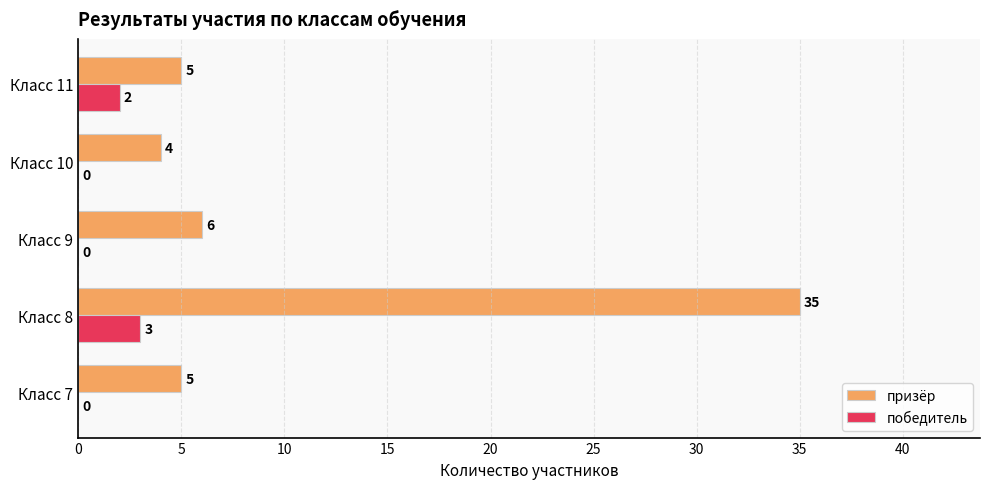

Between Класс 9 and Класс 10, which series saw the biggest shift?

призёр